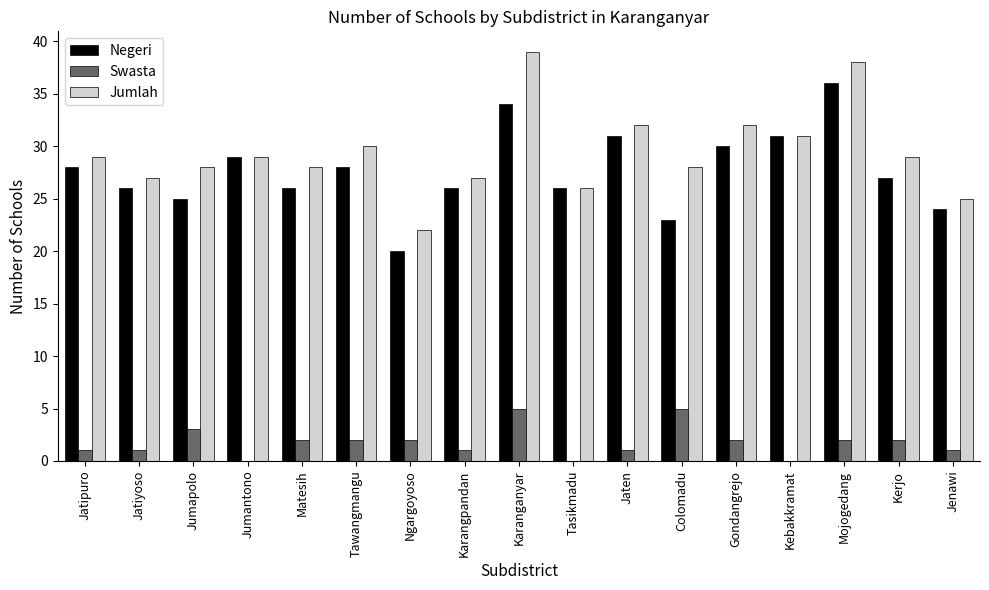

How many groups of bars are there?

17